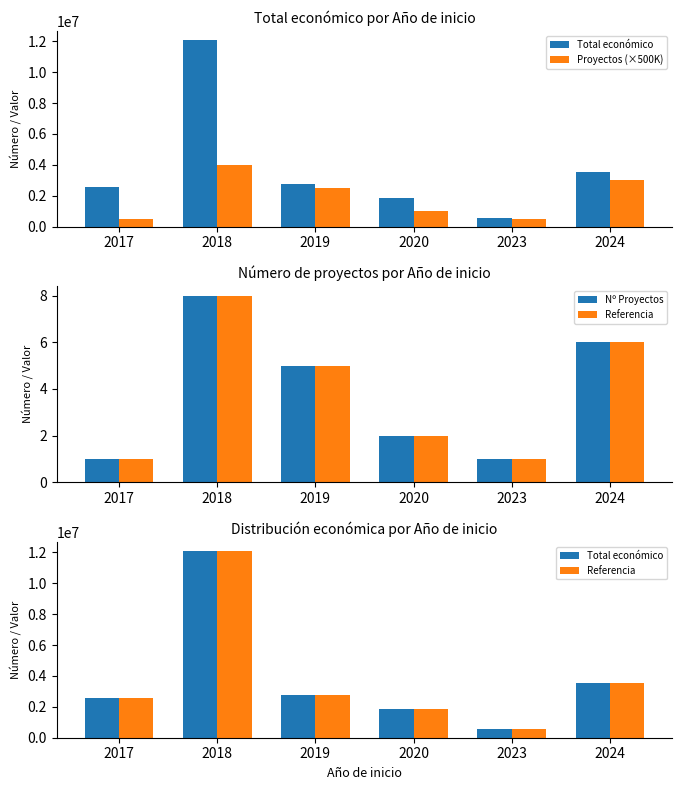

True or false: Referencia has a value of 3533788 at 2024.

True